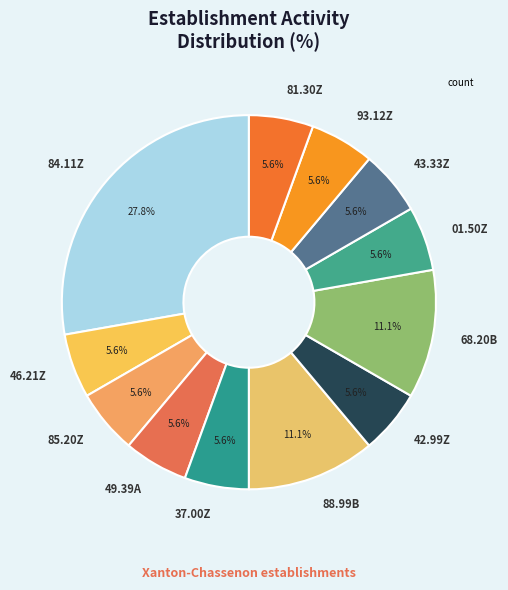

What is the ratio of the value at 93.12Z to the value at 01.50Z?

1.0